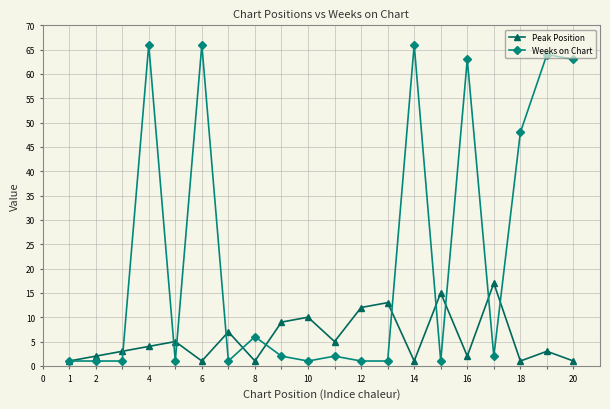

List the series in order of their overall mean, lowest first.

Peak Position, Weeks on Chart